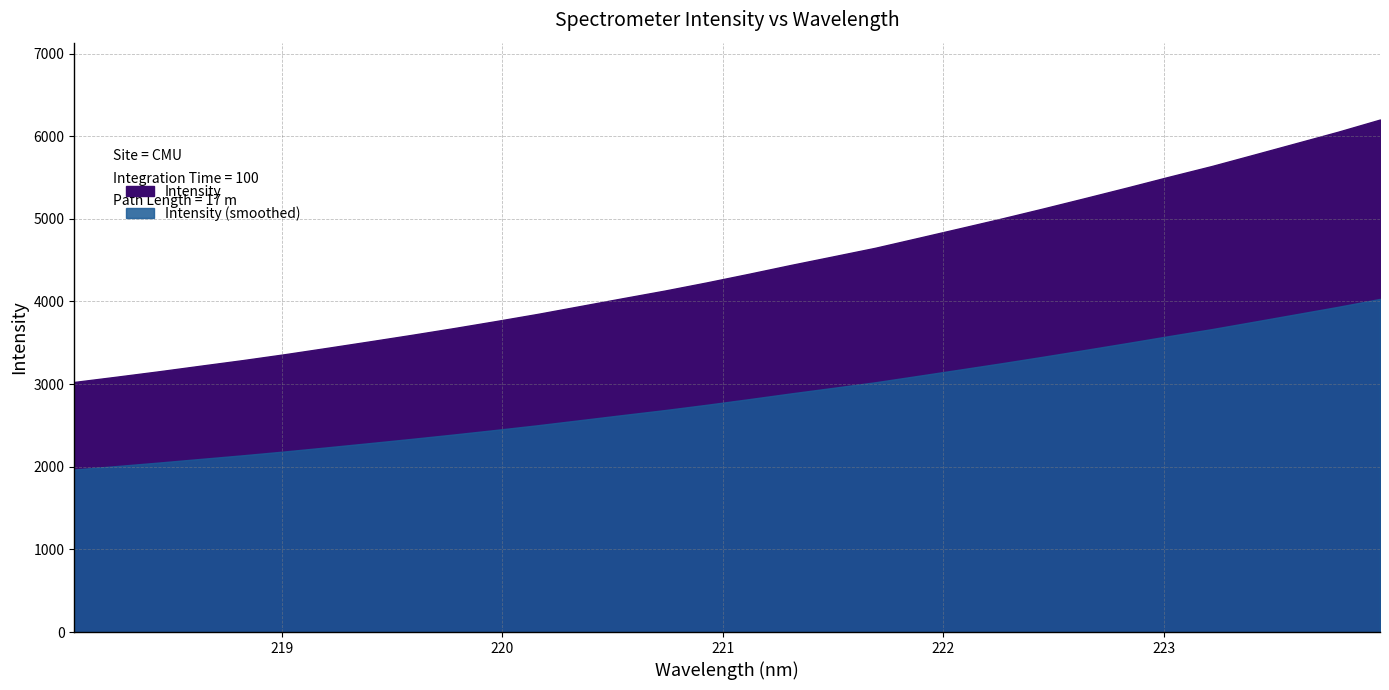

What is the difference between the values at 221.8812 and 221.3083?

324.5